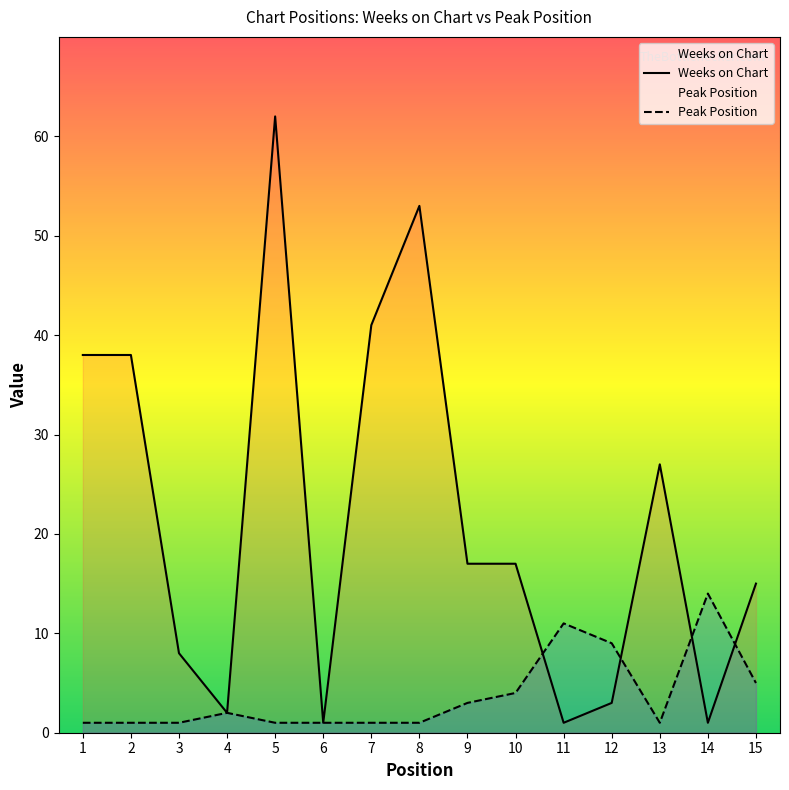

In Weeks on Chart, how many points are lower than both neighbors (excluding endpoints)?

4